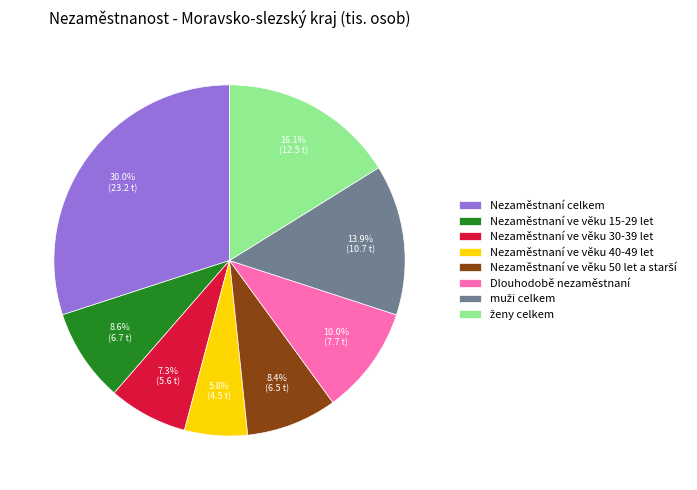

How much of the chart is everything except Nezaměstnaní ve věku 15-29 let?

91.4%